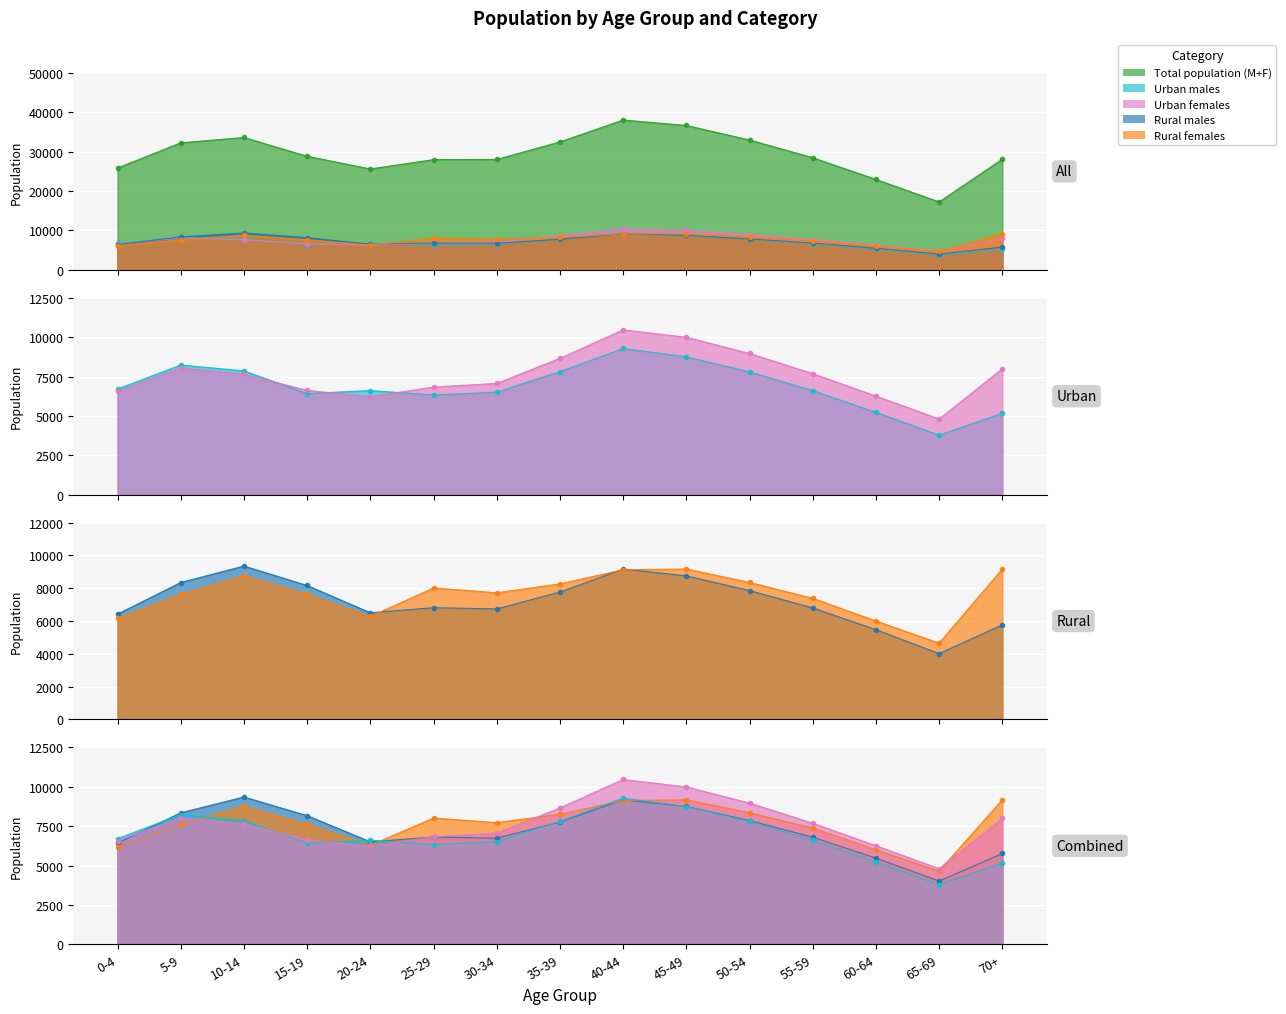

Read the Urban males value at 55-59, to the nearest 10.

6610